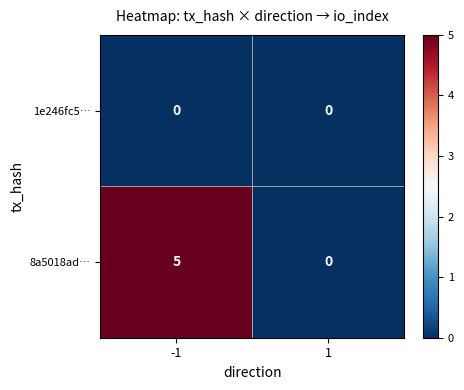

Rank the series by their average value, from highest to lowest.

8a5018ad…, 1e246fc5…